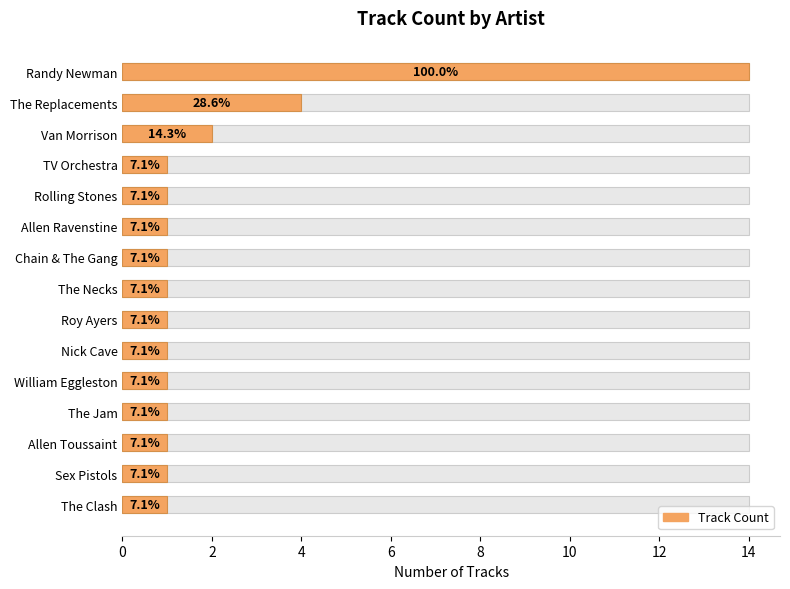

Are the bars grouped side by side (vs. stacked)?

No